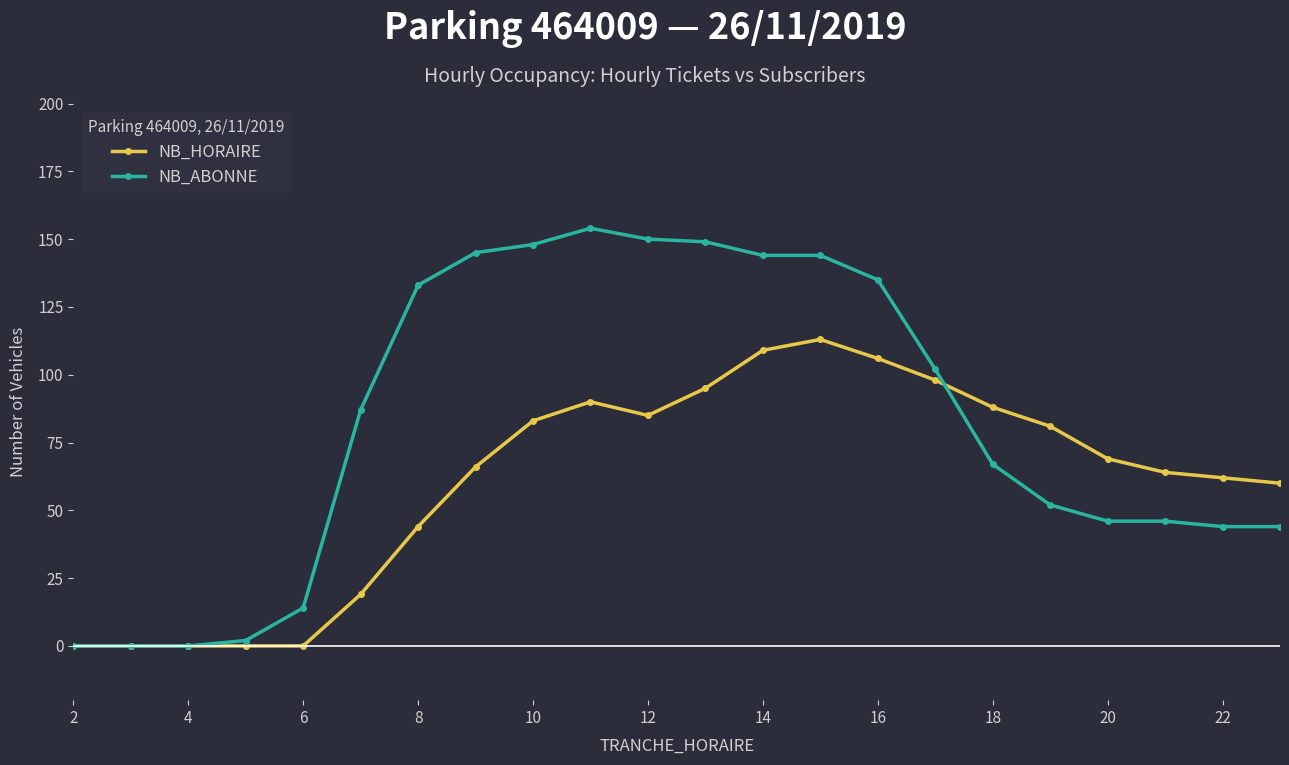

Which series has the widest spread of values?

NB_ABONNE